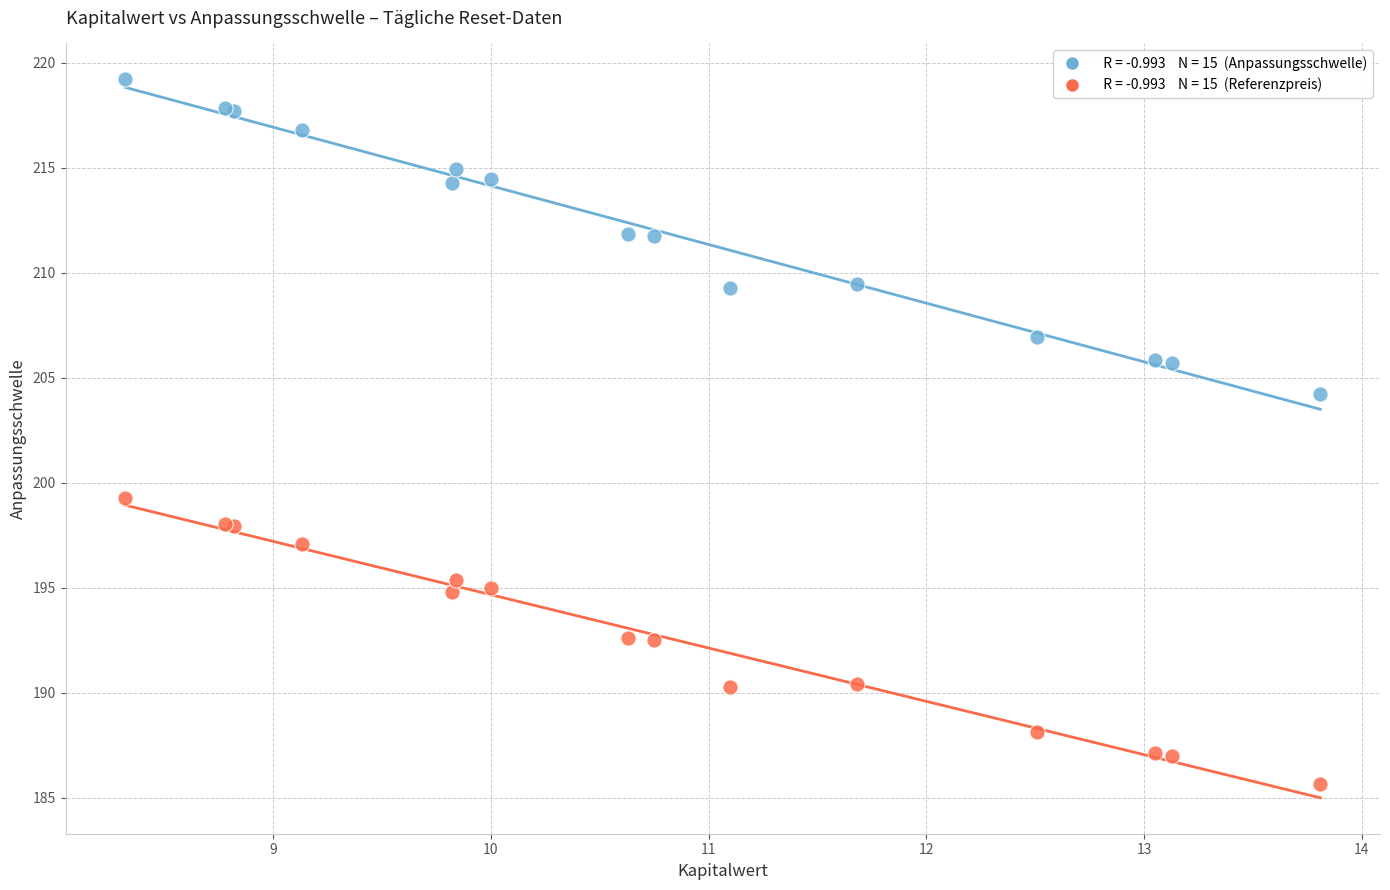

Across all series, what Y value is closest to 202?

204.3